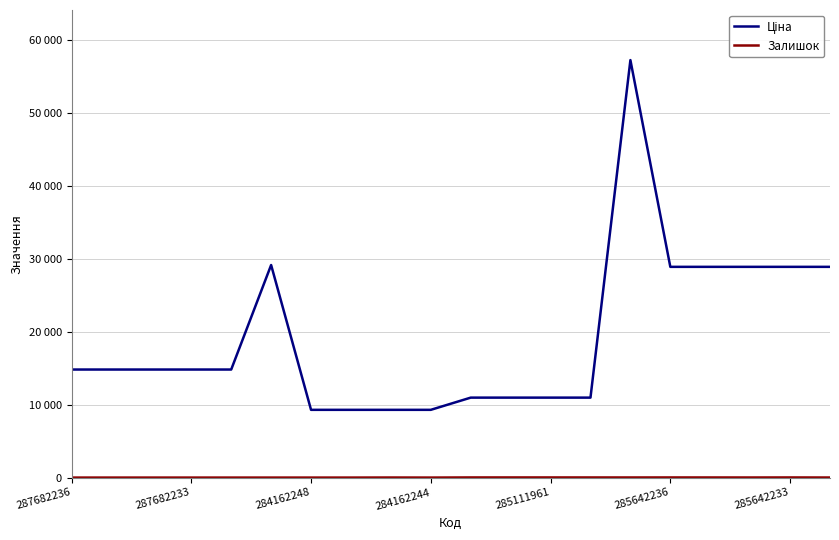

True or false: Залишок and Ціна cross at least once.

False